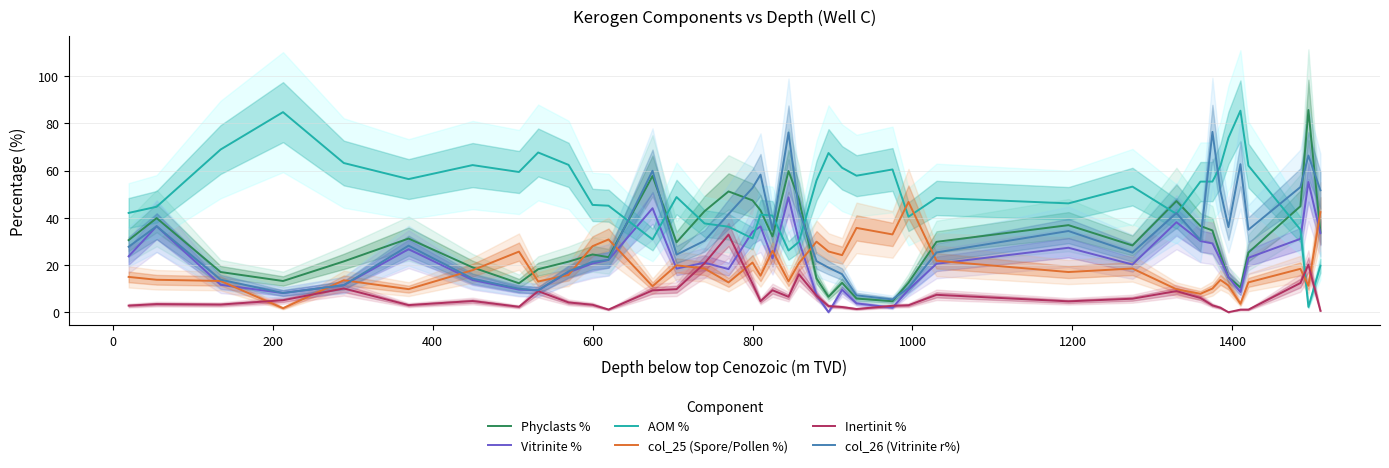

How many intersections are there between AOM % and Phyclasts %?

9